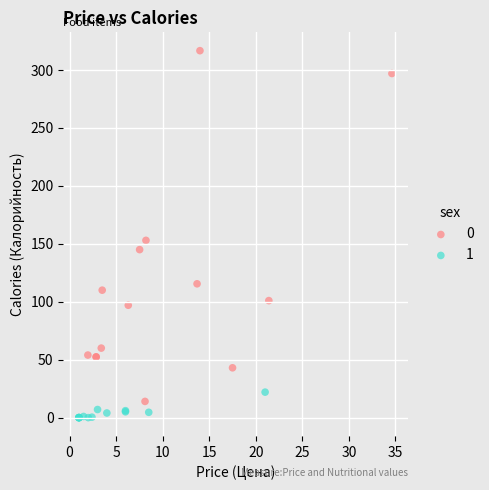

What are all the series names shown in the legend?

0, 1